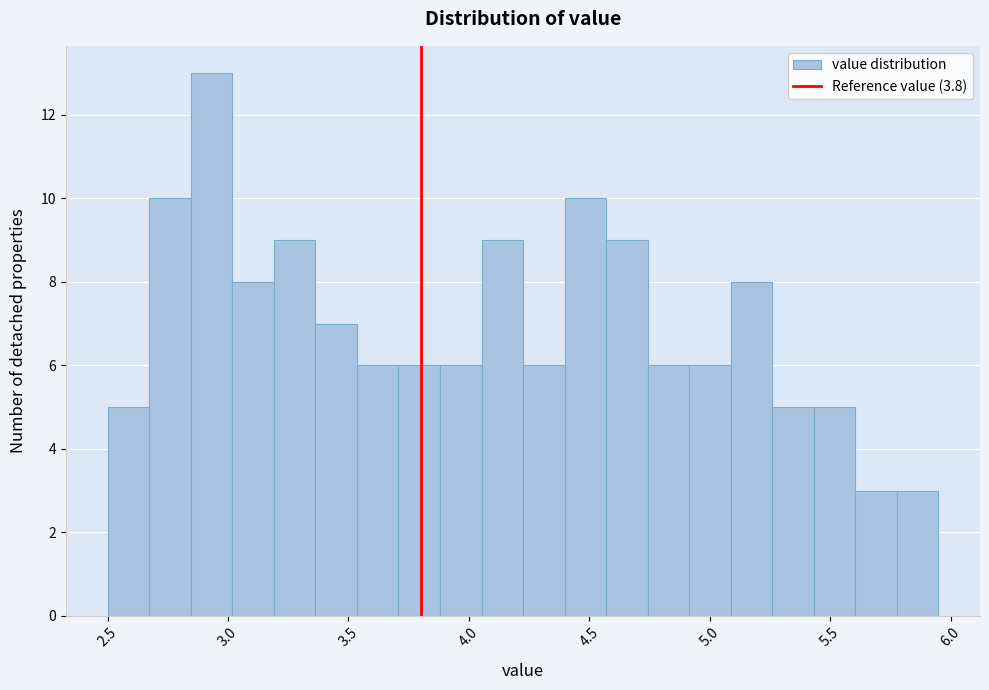

Around what value on the x-axis is the tallest bar? Give the approximate position of its centre, as read against the axis.

2.95